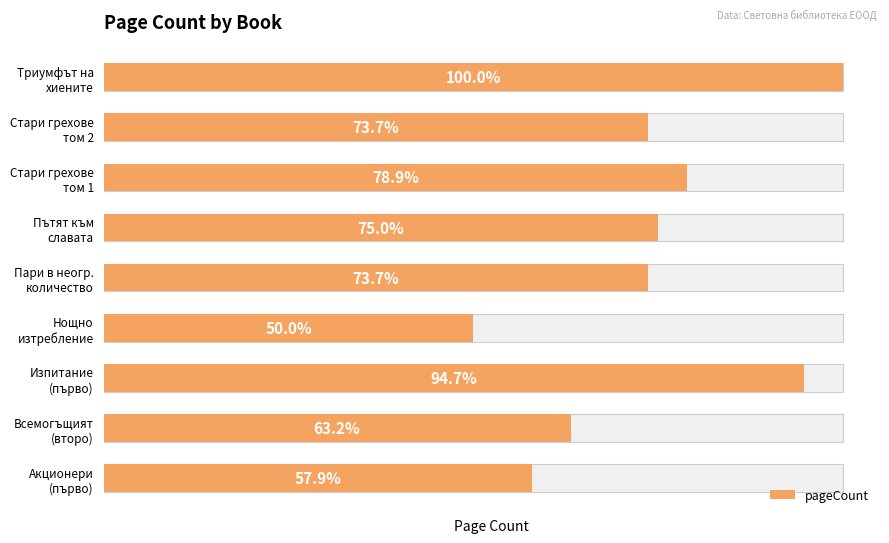

The value at Нощно изтребление is 113. True or false?

False